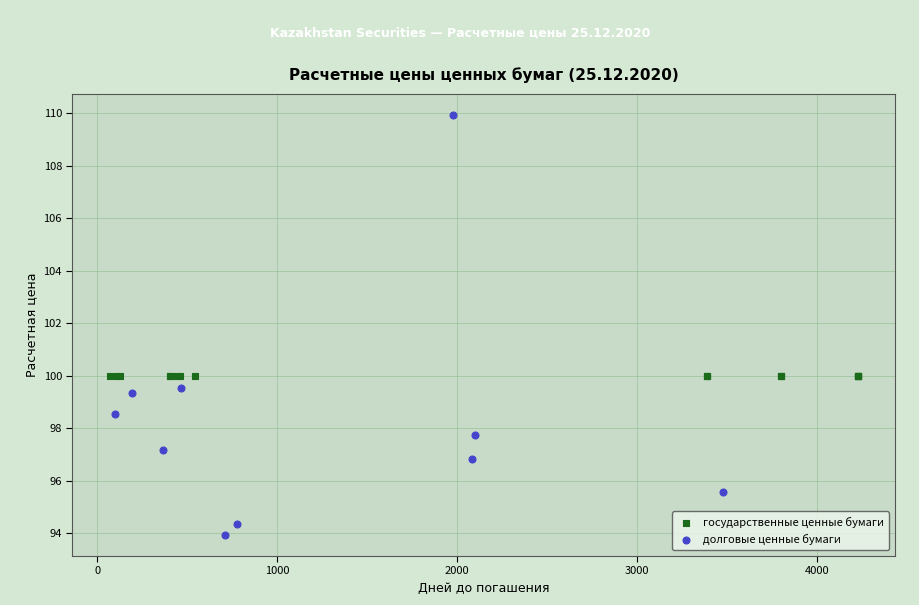

Which series reaches the maximum Y coordinate?

долговые ценные бумаги